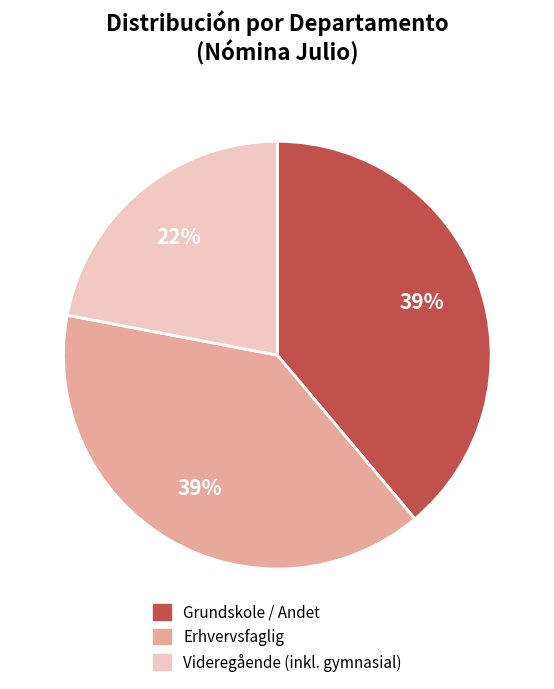

Is there a majority slice in this chart?

No